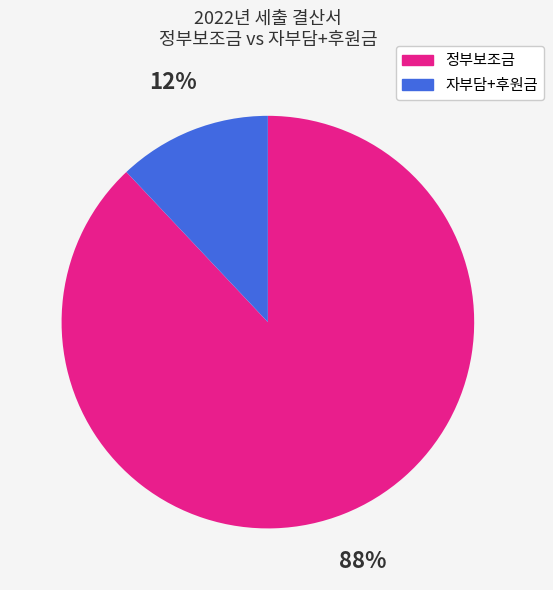

What is the smallest slice in the pie chart?

자부담+후원금